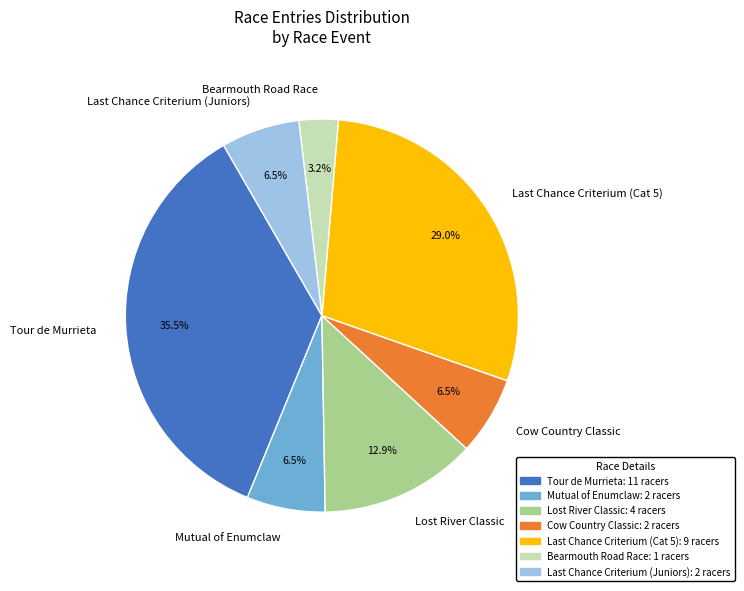

Does Bearmouth Road Race represent more than half of the total?

No